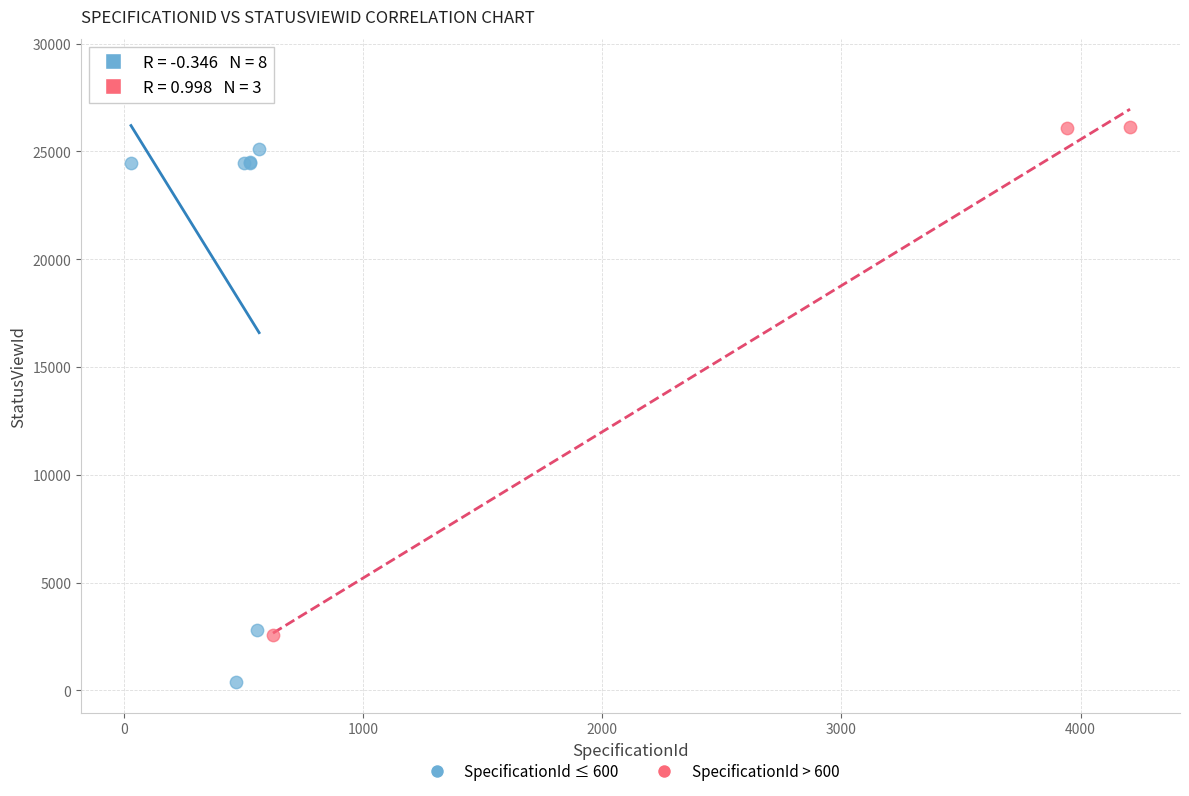

Which series reaches the minimum Y coordinate?

SpecificationId ≤ 600